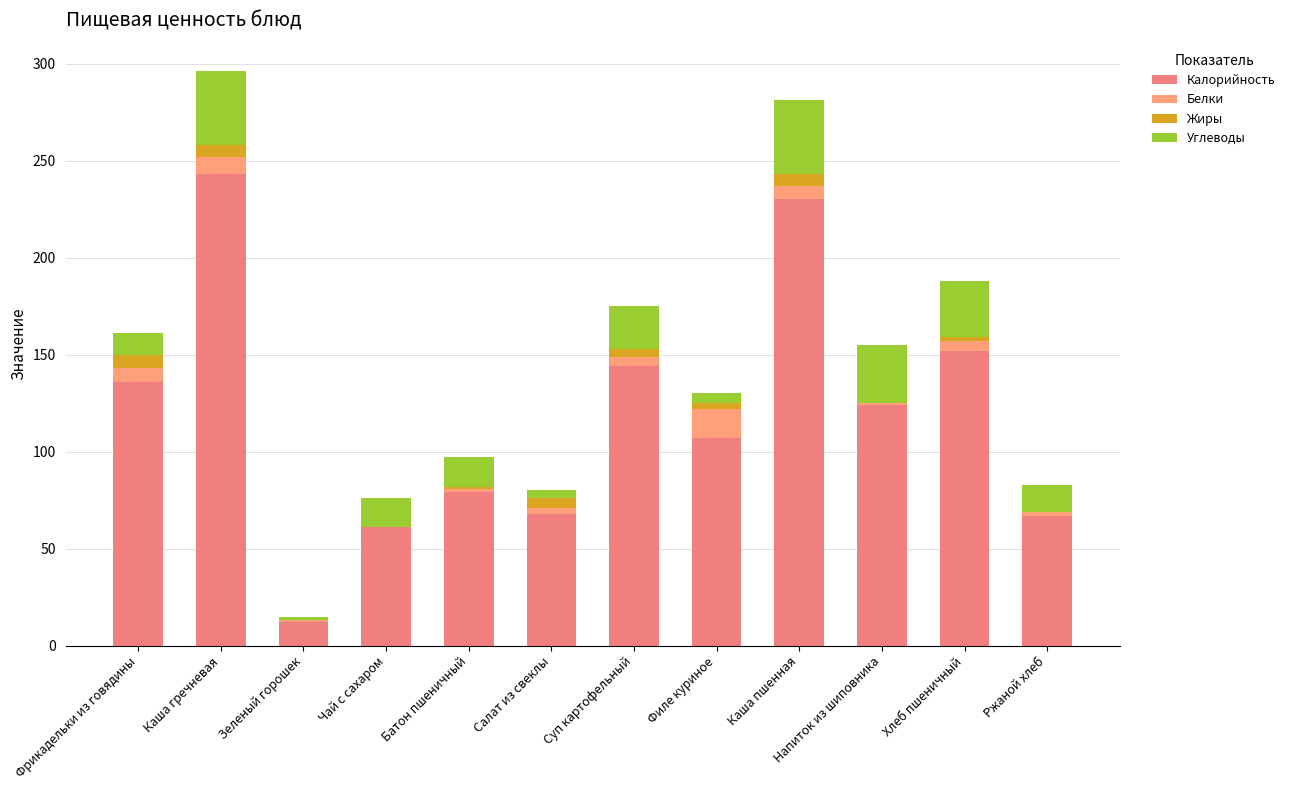

Are the bars horizontal?

No